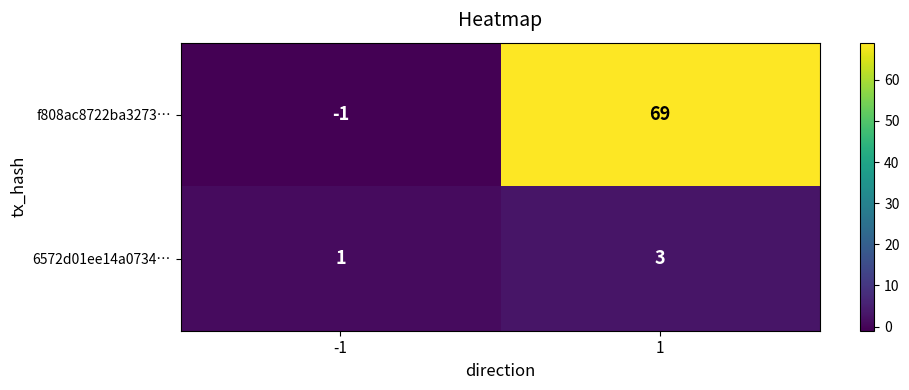

What is the average value of the f808ac8722ba3273… series?

34